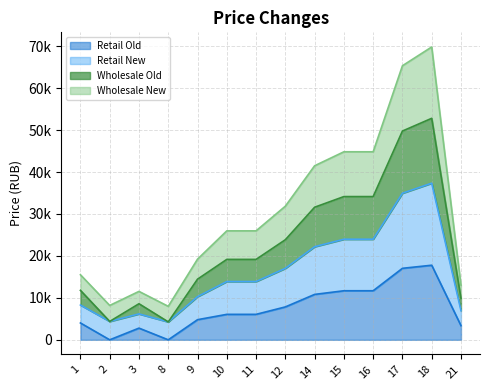

What is the value of the Retail New point at the 3rd from the left?

6173.8